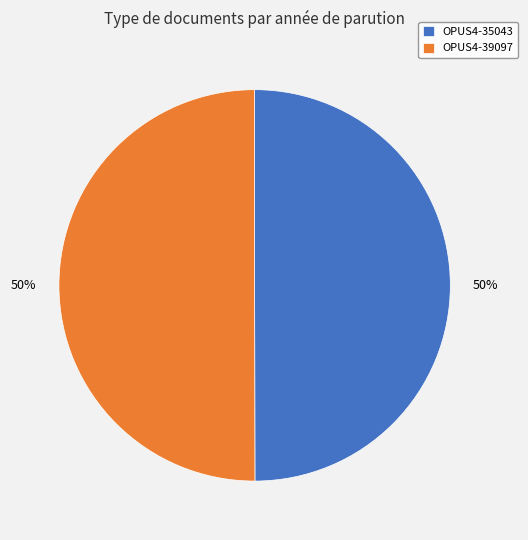

Approximately how many times larger is the value at OPUS4-39097 compared to OPUS4-35043?

1.0